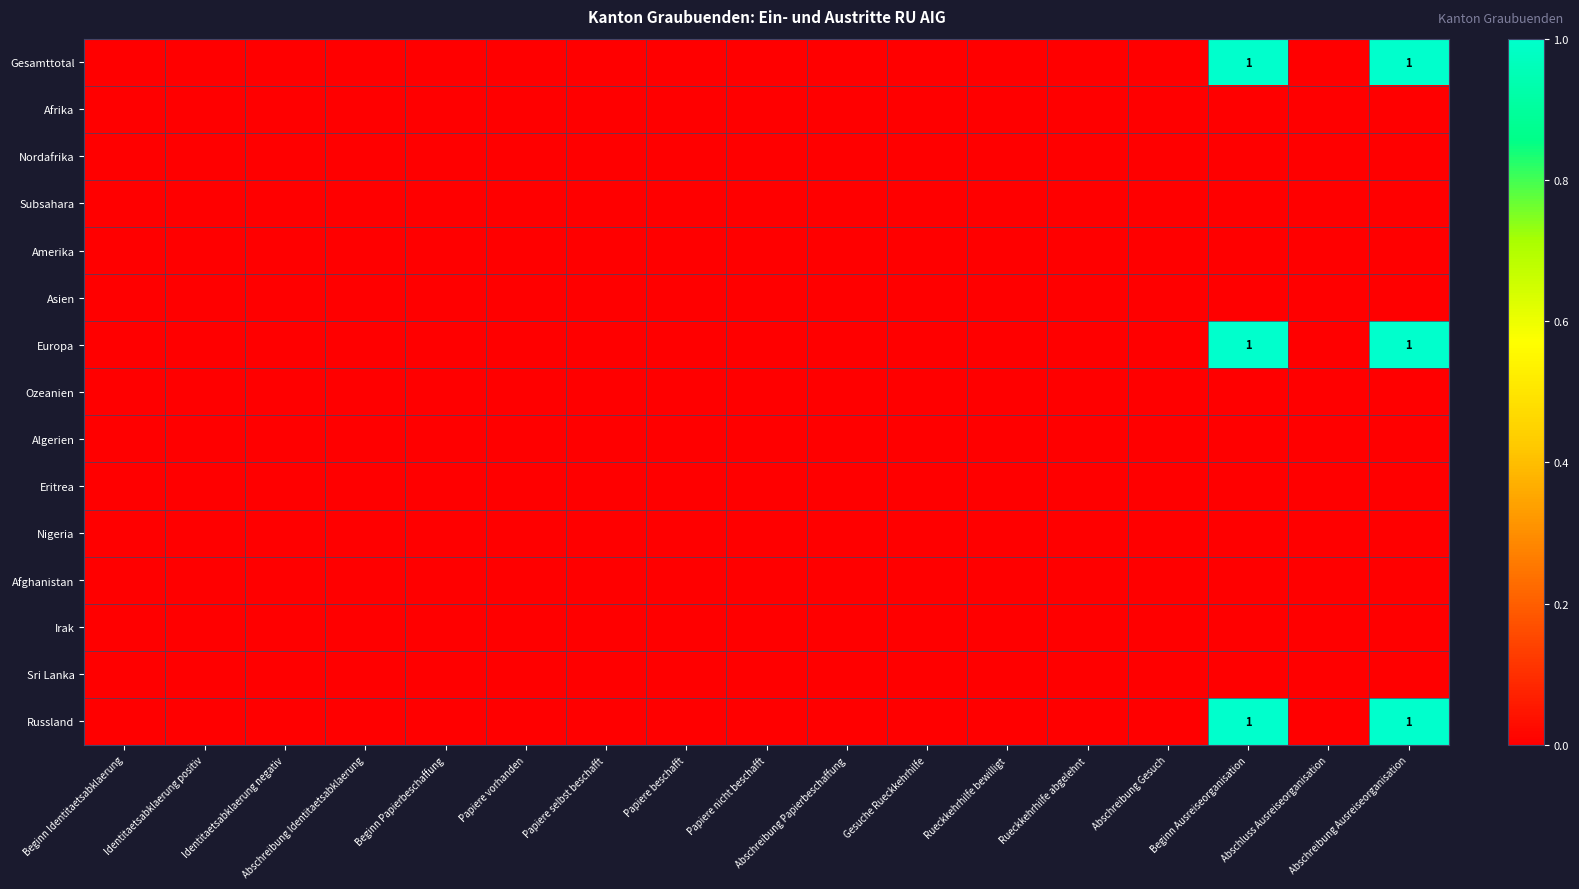

The Russland series shows 1 at Beginn Ausreiseorganisation. True or false?

True